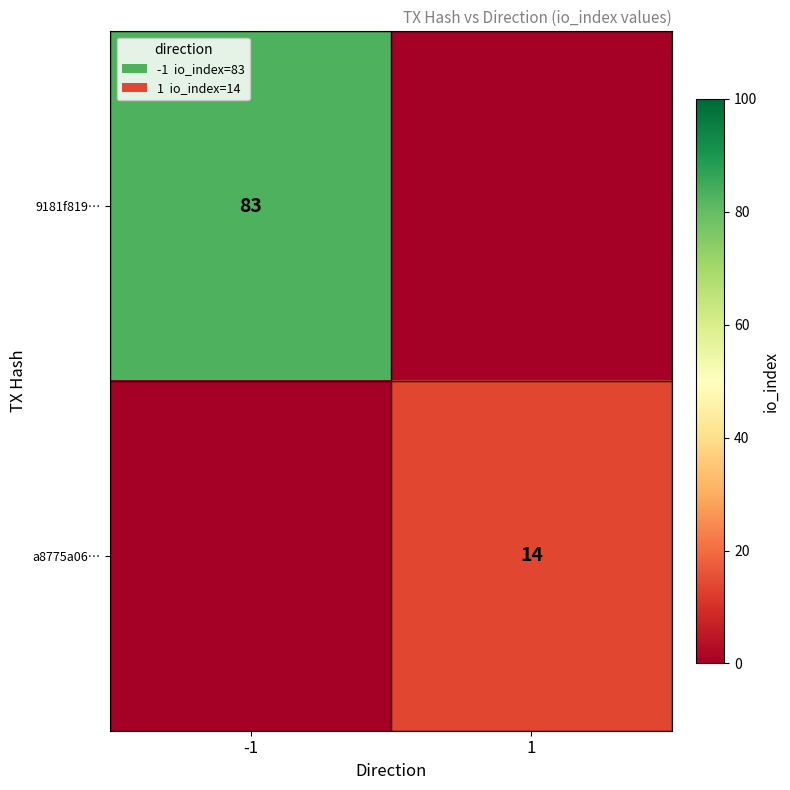

Which has a higher value, 1 or -1?

-1